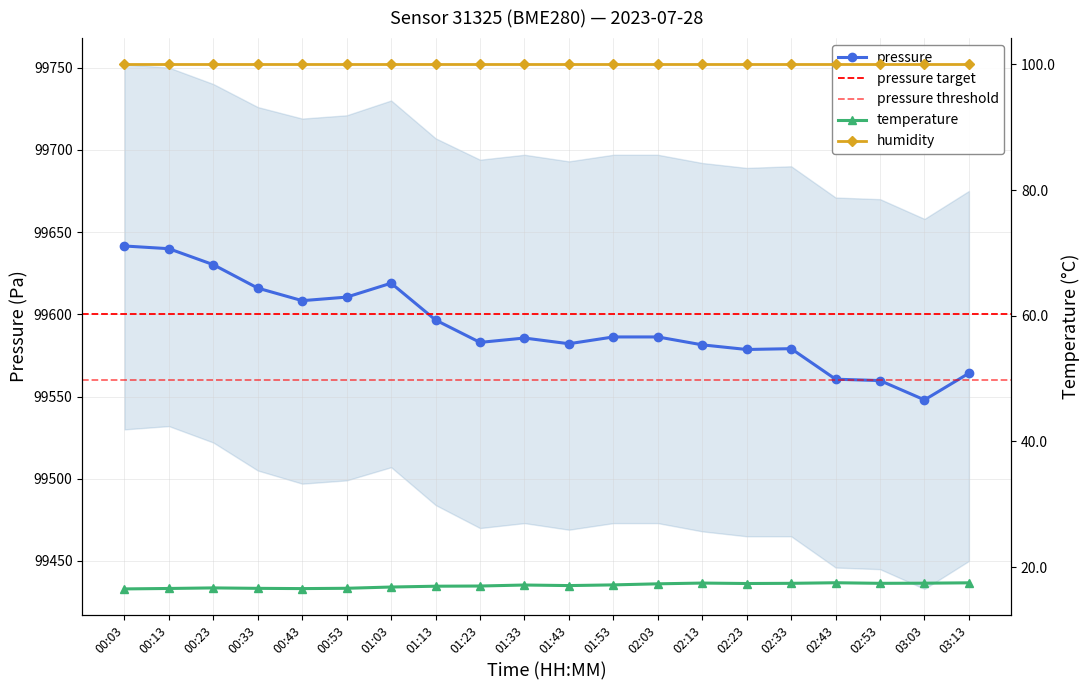

How many data points does each series have?

20